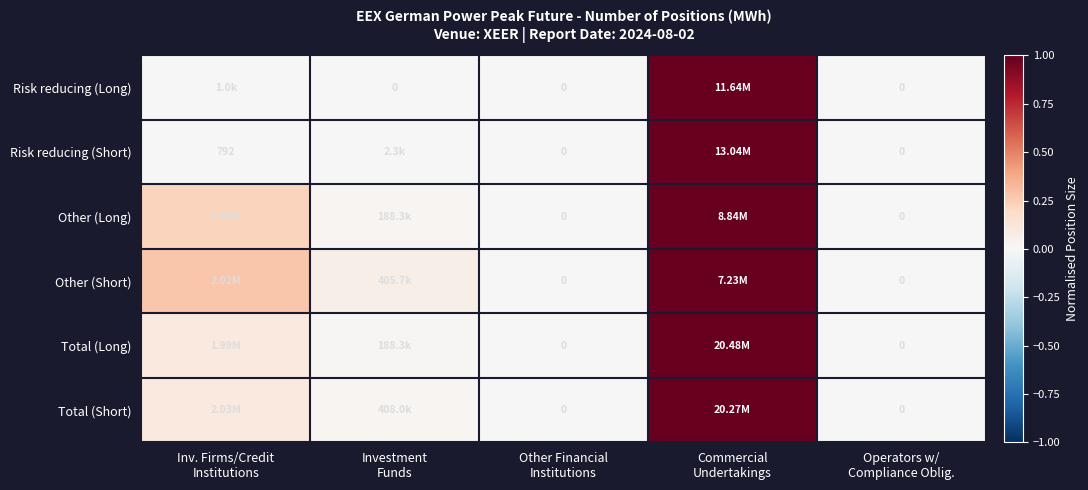

At which label does Other (Short) reach its minimum?

Other Financial Institutions